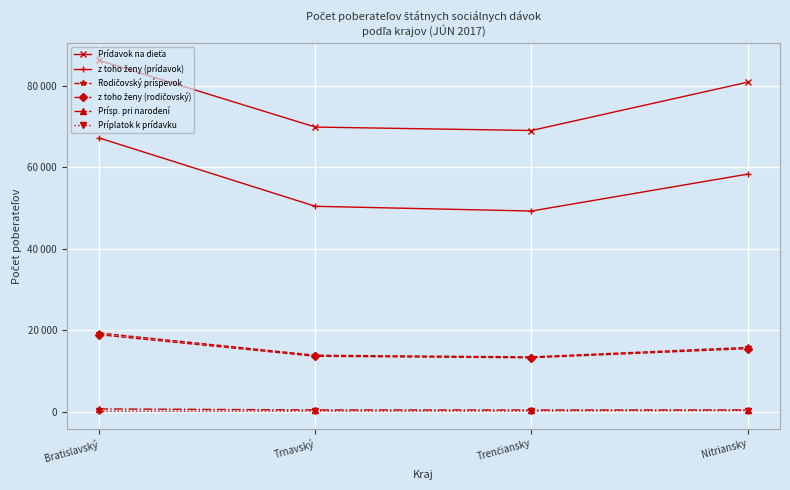

At which category does z toho ženy (prídavok) reach its first local valley?

Trenčiansky